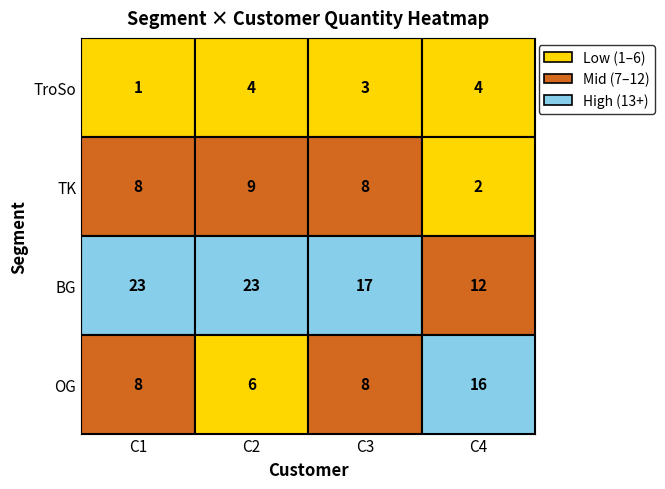

Which series changed the most between C2 and C3?

BG